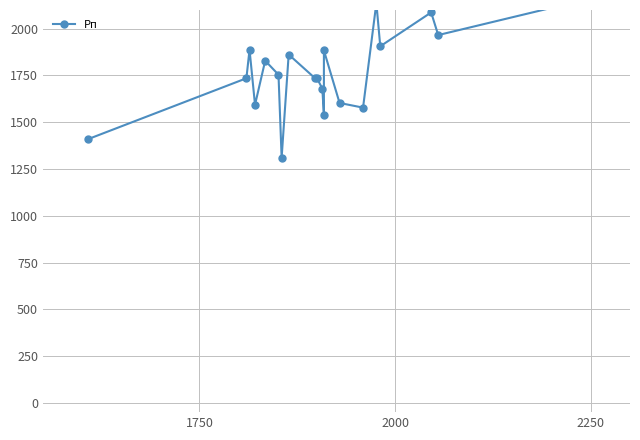

What is the greatest value displayed?

2156